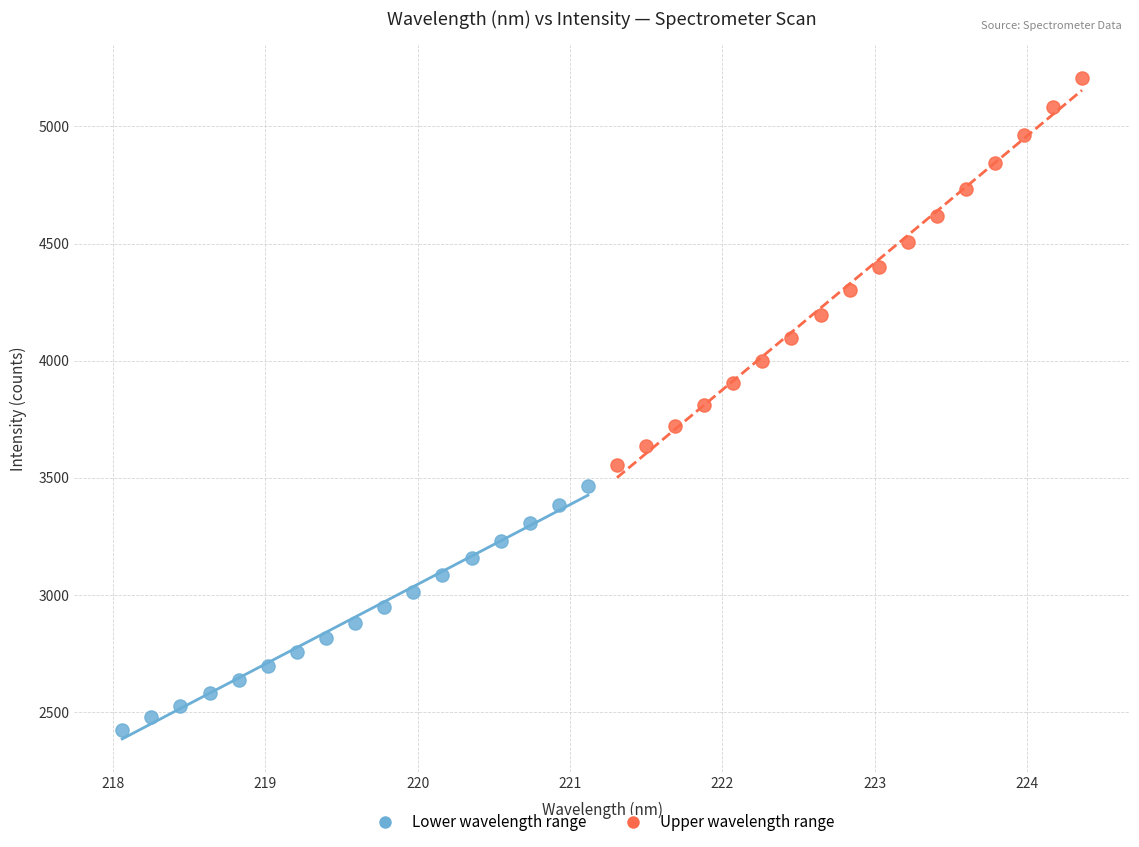

Which series has the widest spread of Y values?

Upper wavelength range